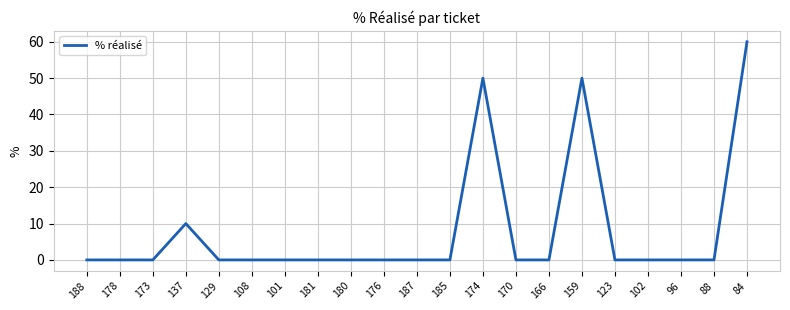

True or false: the data shows 0 at 188.

True